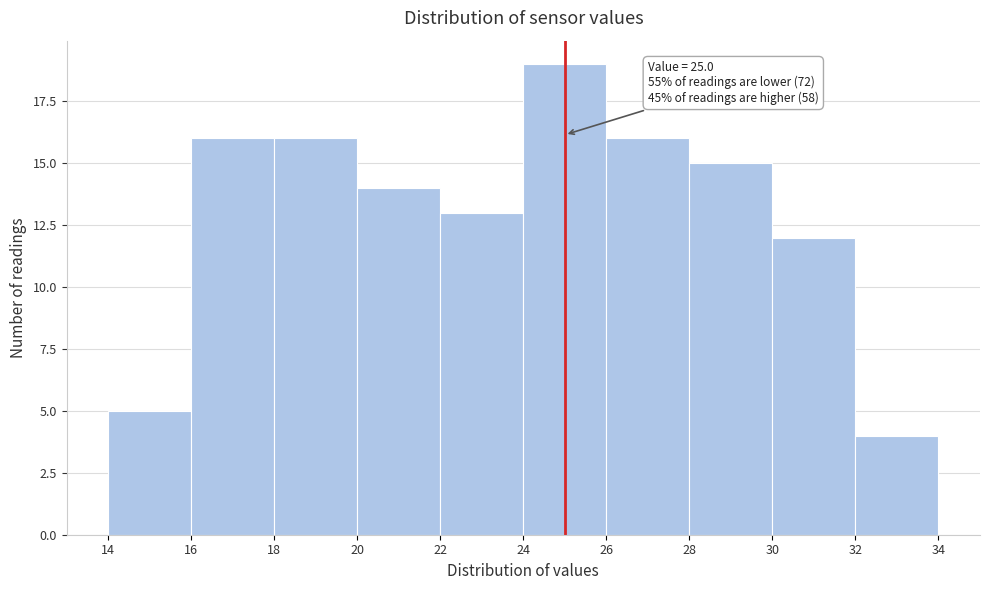

Which range on the x-axis has the tallest bar?

24 to 26